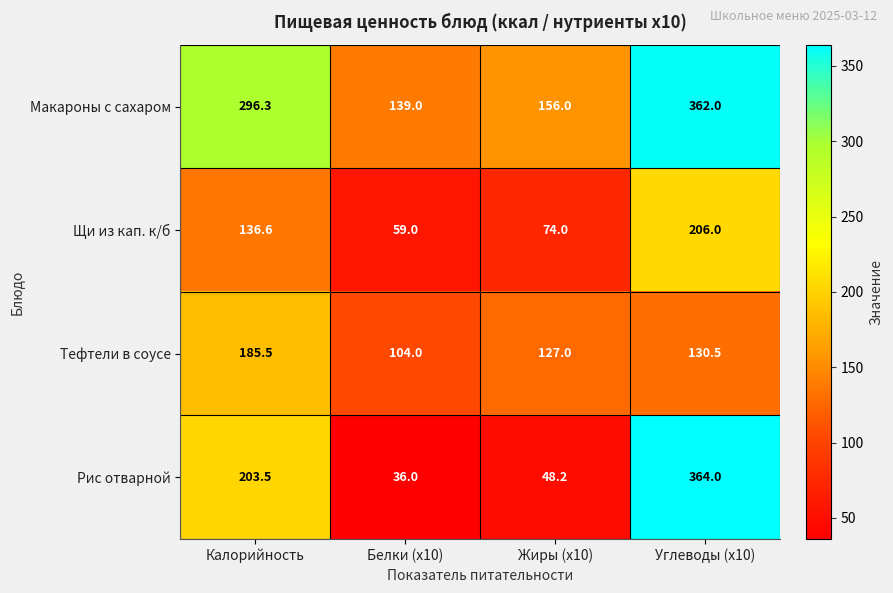

What is the spread (max minus min) of values at Углеводы (x10)?

233.5